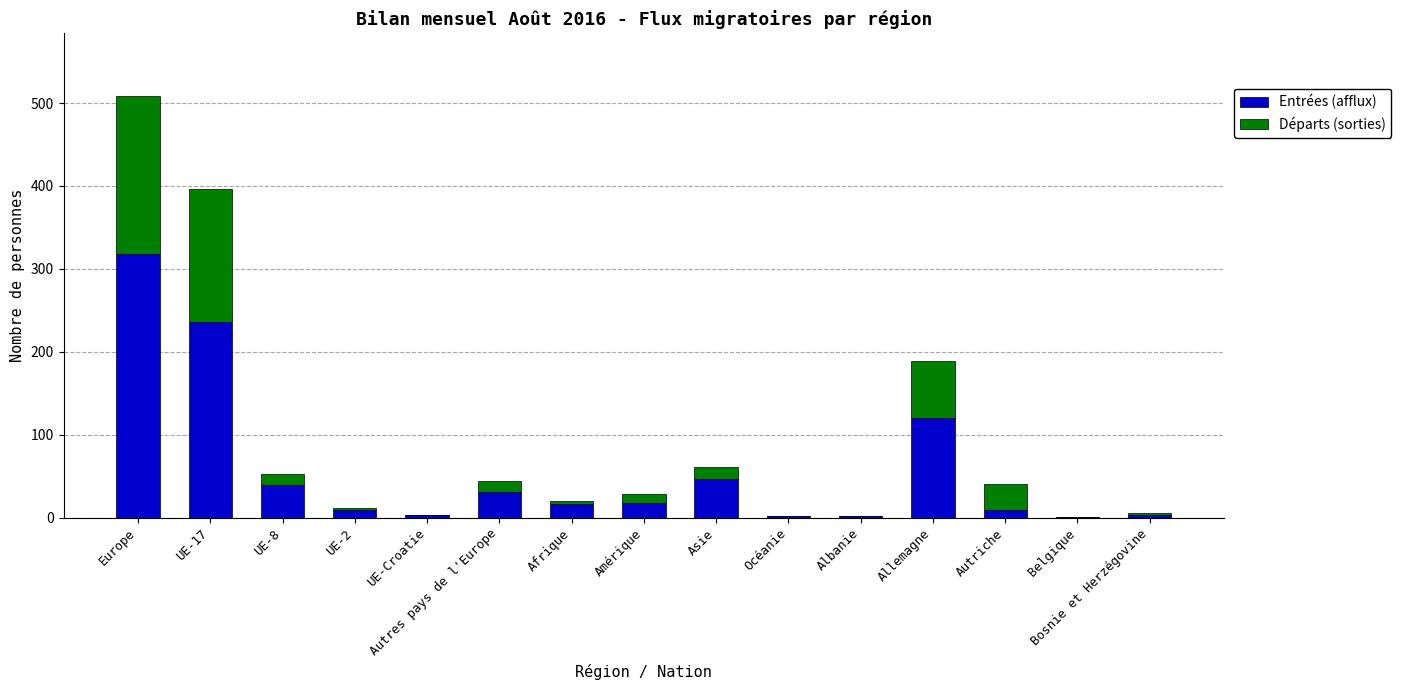

How many data points does each series have?

15